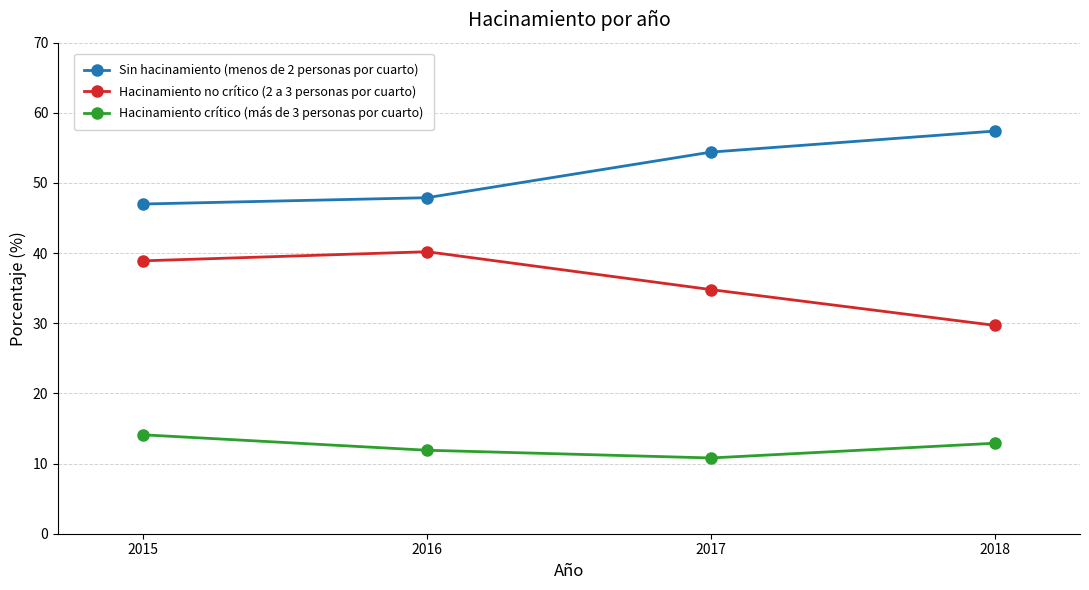

What is the maximum value shown in the chart?

57.4